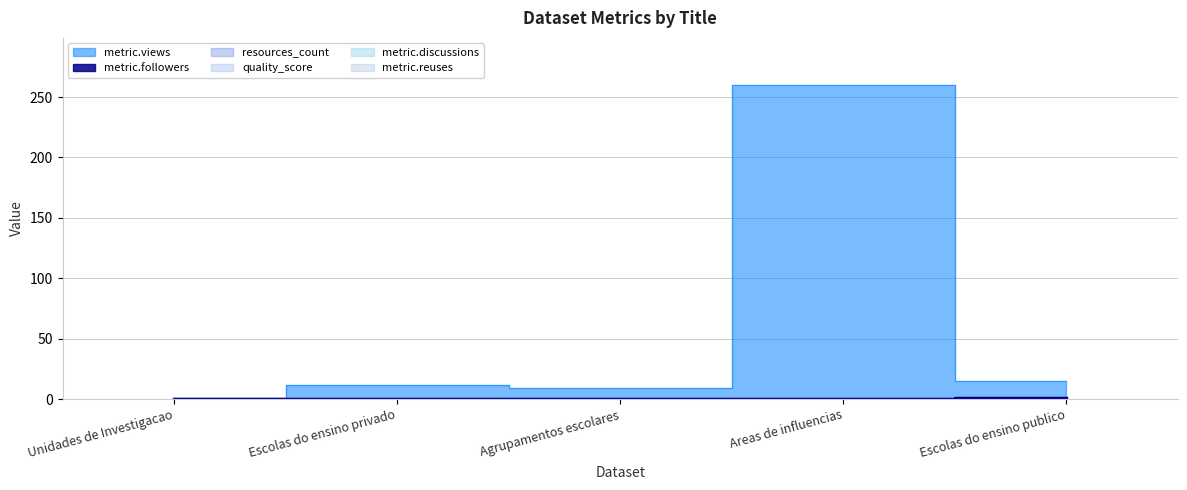

Which series has the largest total across all categories?

metric.views